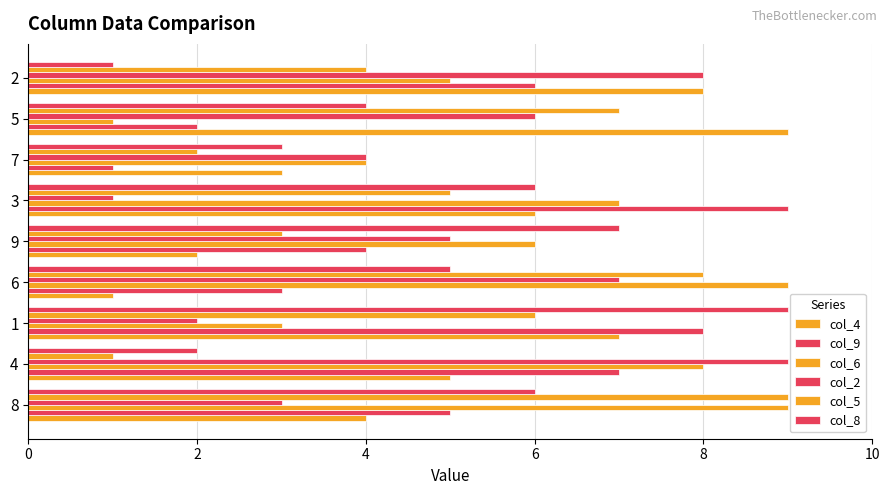

How many distinct data groups are displayed?

6